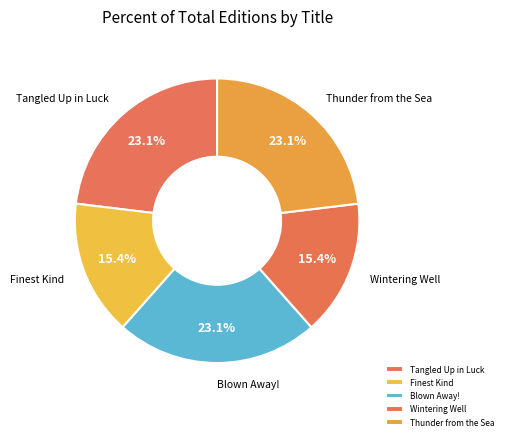

Is the sum of Blown Away! and Wintering Well greater than half?

No